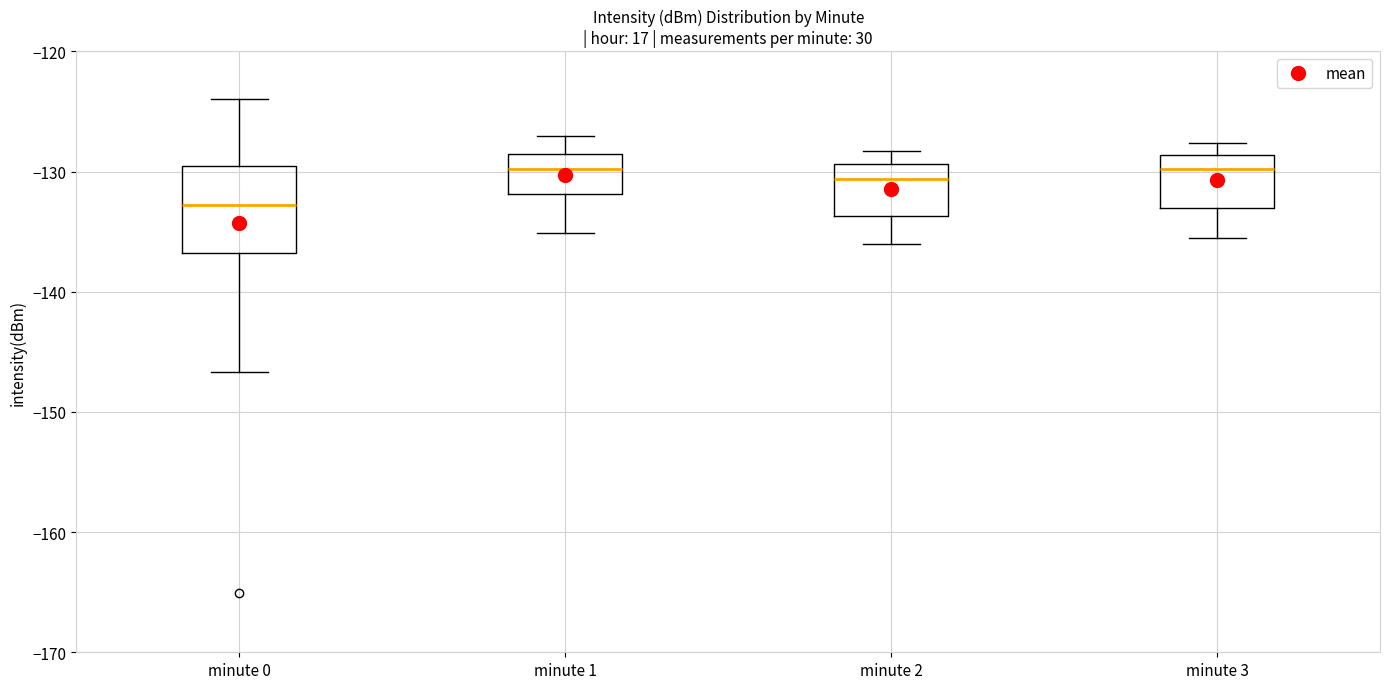

Reading left to right, read every box against the y-axis: the position of its median line, the range the box covers, and the ends of its whiskers. The values are not printed on the chart, so give them approximately, as read against the axis.

minute 0: median -133, box -137 to -130, whiskers -147 to -124
minute 1: median -130, box -132 to -129, whiskers -135 to -127
minute 2: median -131, box -134 to -129, whiskers -136 to -128
minute 3: median -130, box -133 to -129, whiskers -135 to -128